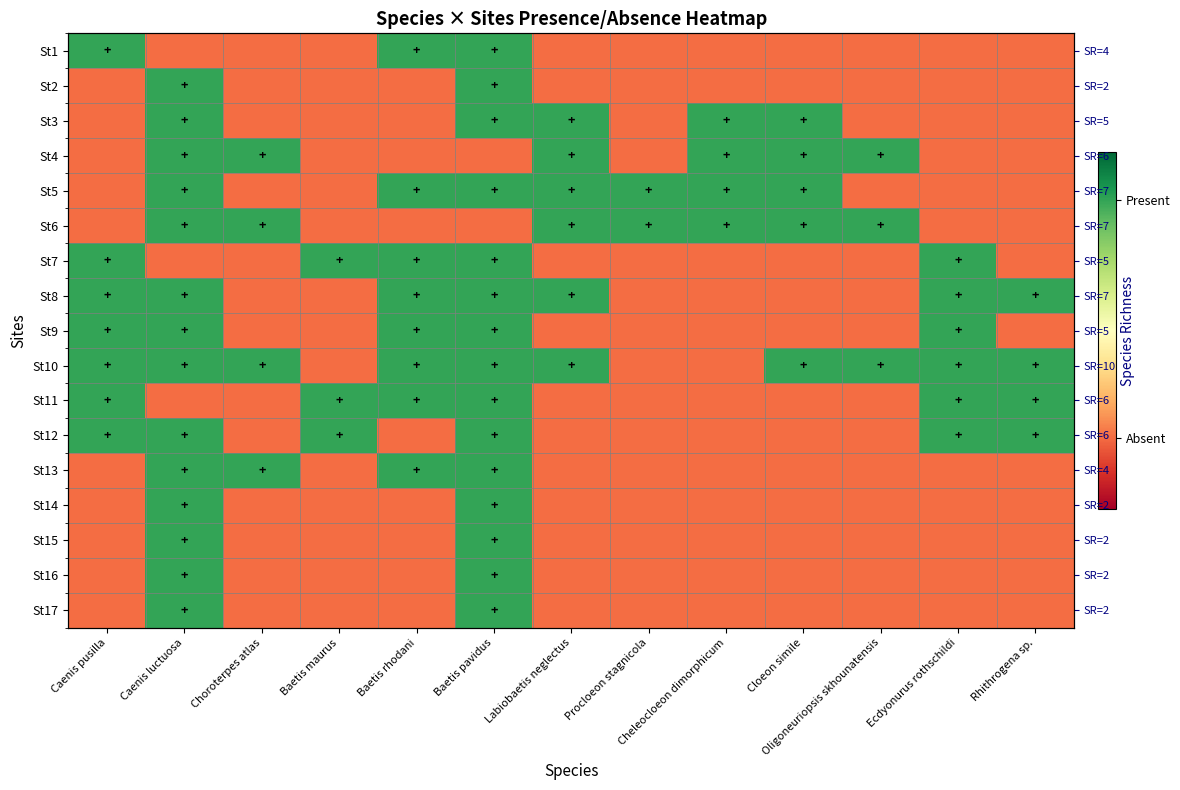

At which category is the sum across all series the highest?

Baetis pavidus